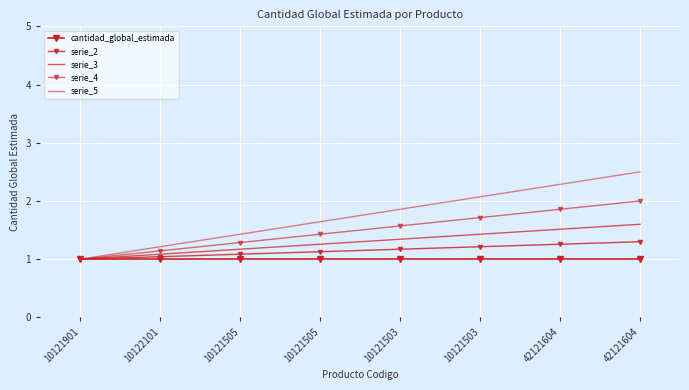

How many lines are shown in the chart?

5